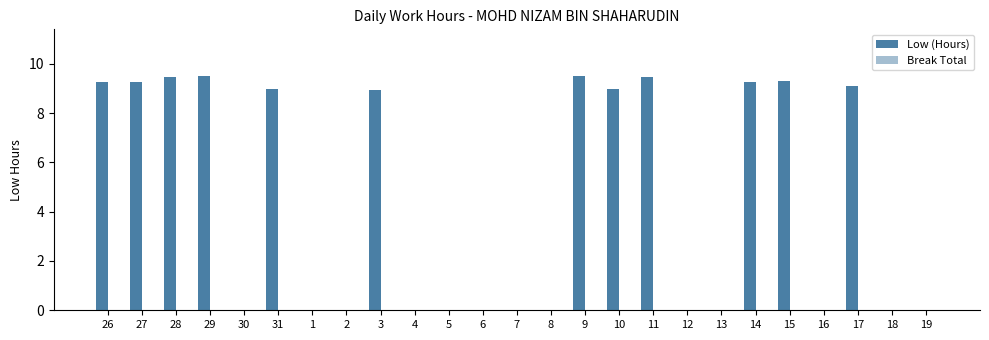

How many series are shown in this chart?

1